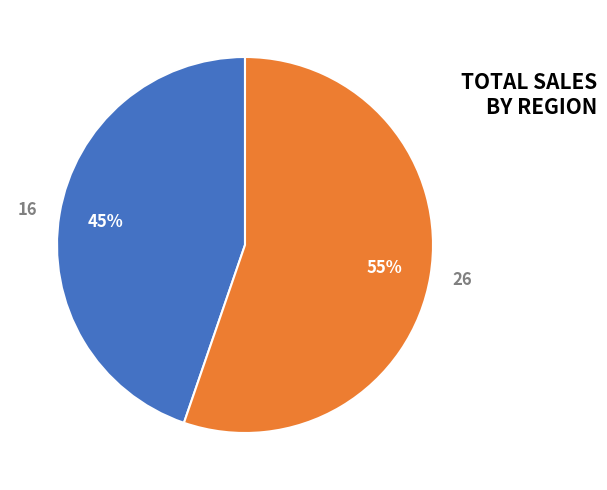

Does 26 account for over 50% of the chart?

Yes